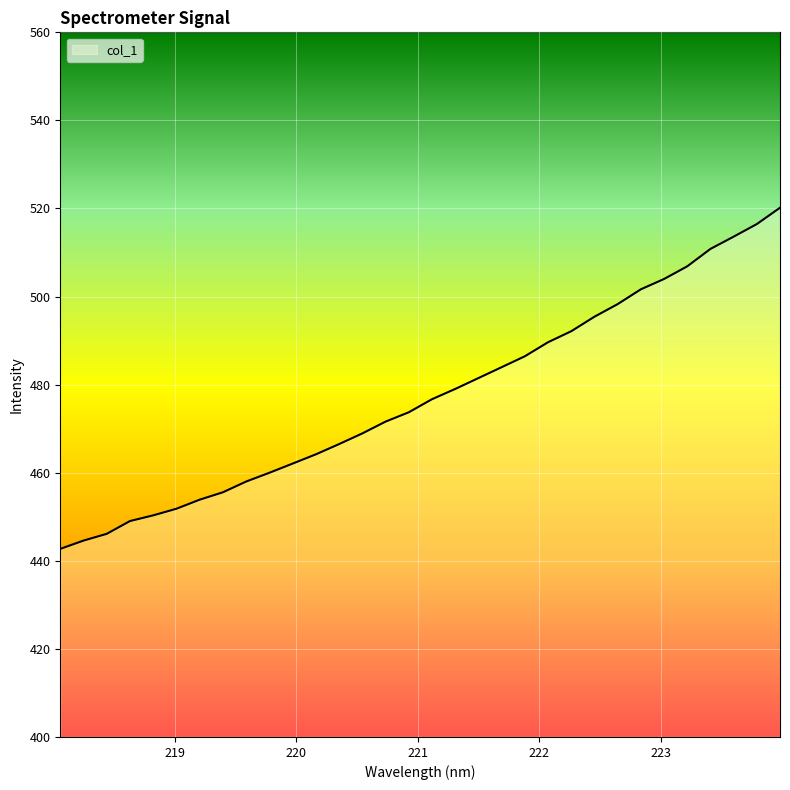

What is the minimum value shown in the chart?

442.7